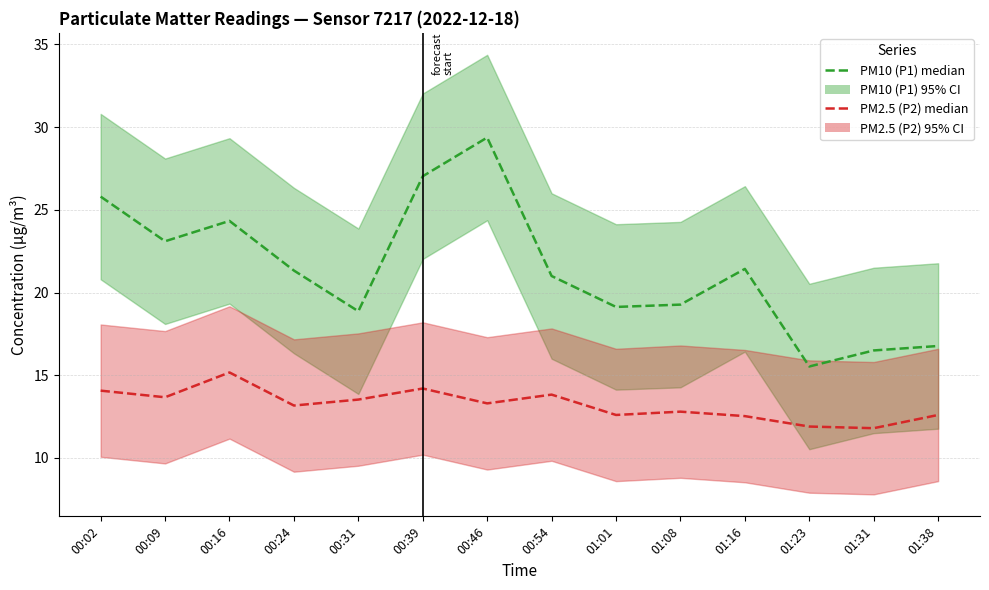

In PM10 (P1), how many points are higher than both neighbors (excluding endpoints)?

3